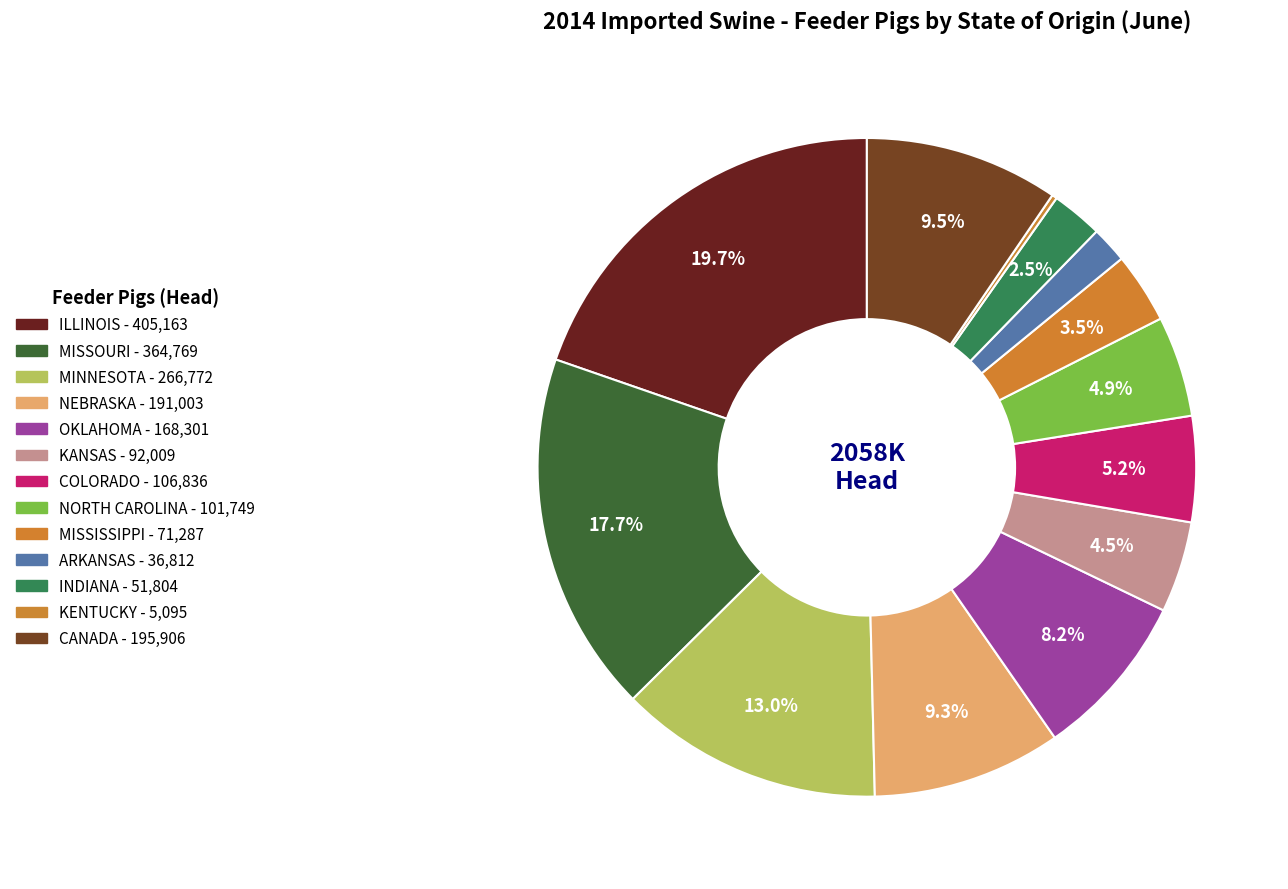

Which category has the smallest portion of the pie?

KENTUCKY